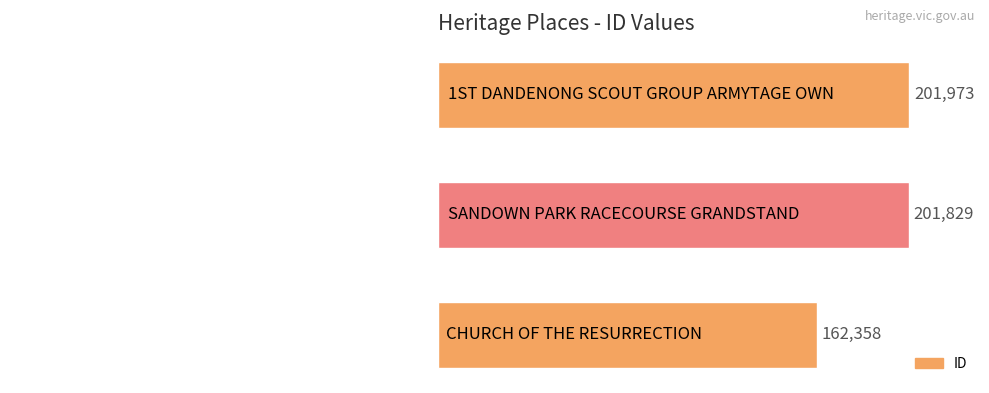

Between CHURCH OF THE RESURRECTION and 1ST DANDENONG SCOUT GROUP ARMYTAGE OWN, which is larger?

1ST DANDENONG SCOUT GROUP ARMYTAGE OWN